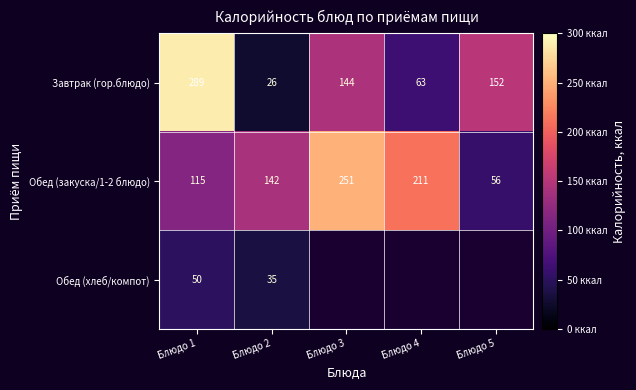

Where is Обед (закуска/1-2 блюдо) nearest to the value 153?

Блюдо 2